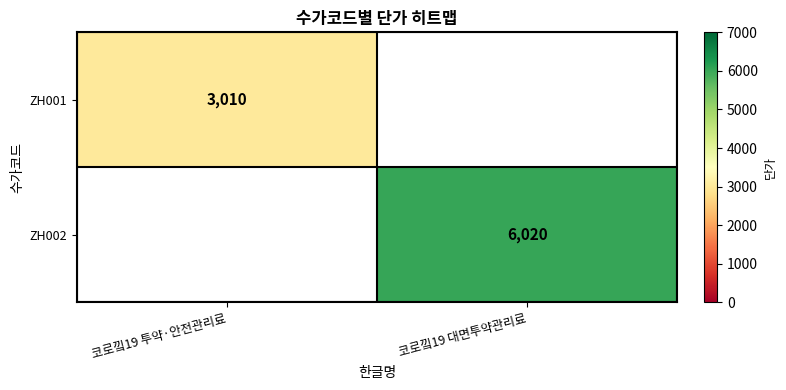

The ZH001 series shows 1238 at 코로낔19 투약·안전관리료. True or false?

False